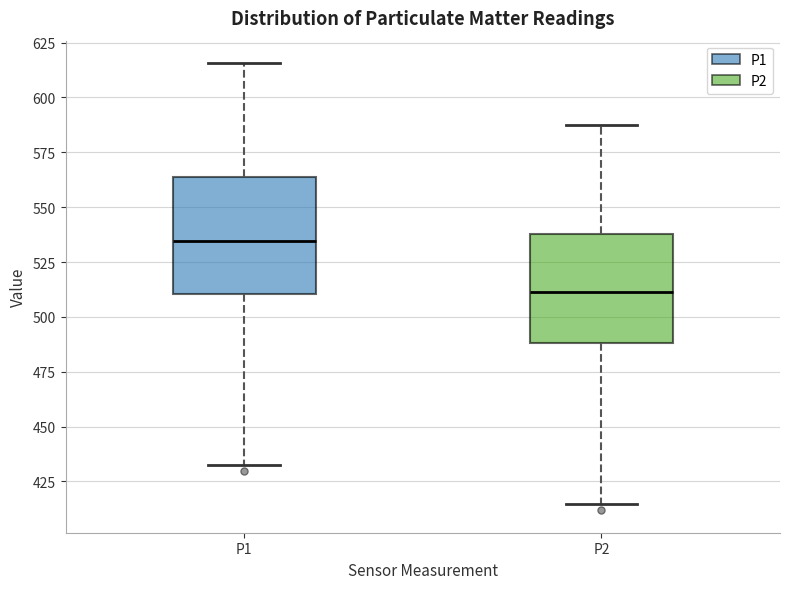

Where does the upper whisker of the box for P2 end on the y-axis? The values are not printed on the chart, so give them approximately, as read against the axis.

585